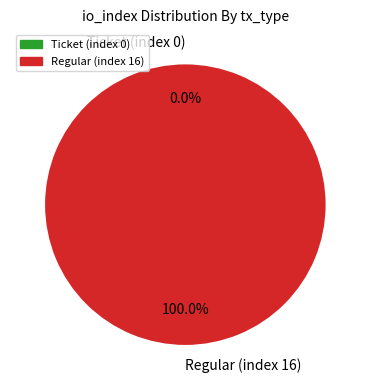

Rank the categories by value from lowest to highest.

Ticket (index 0), Regular (index 16)